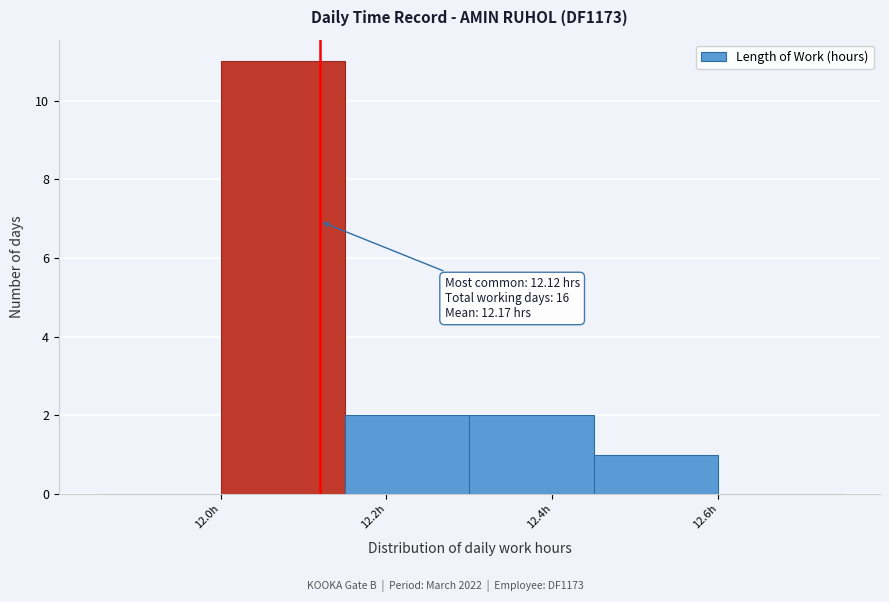

Over which range of the x-axis is the bar tallest?

12.00 to 12.15